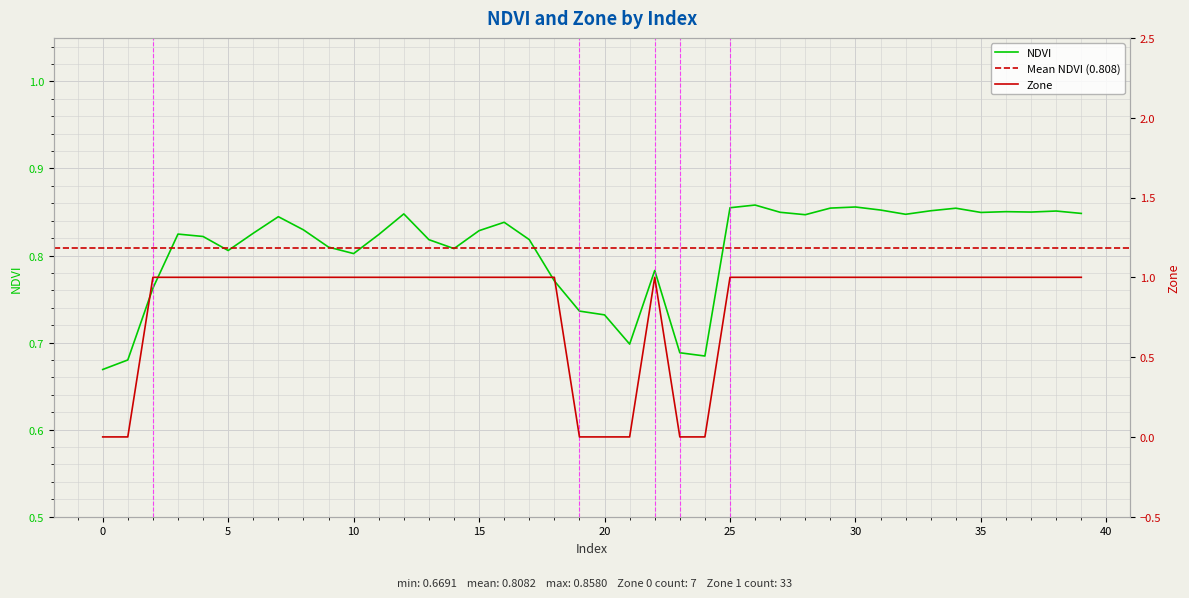

Which series has the largest total across all categories?

Zone